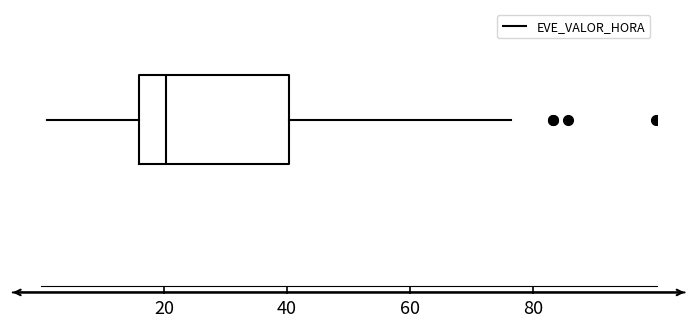

Read this box plot against the x-axis: the position of the median line, the range covered by the box, and the ends of both whiskers. The values are not printed on the chart, so give them approximately, as read against the axis.

median 20, box 16 to 40, whiskers 2 to 76